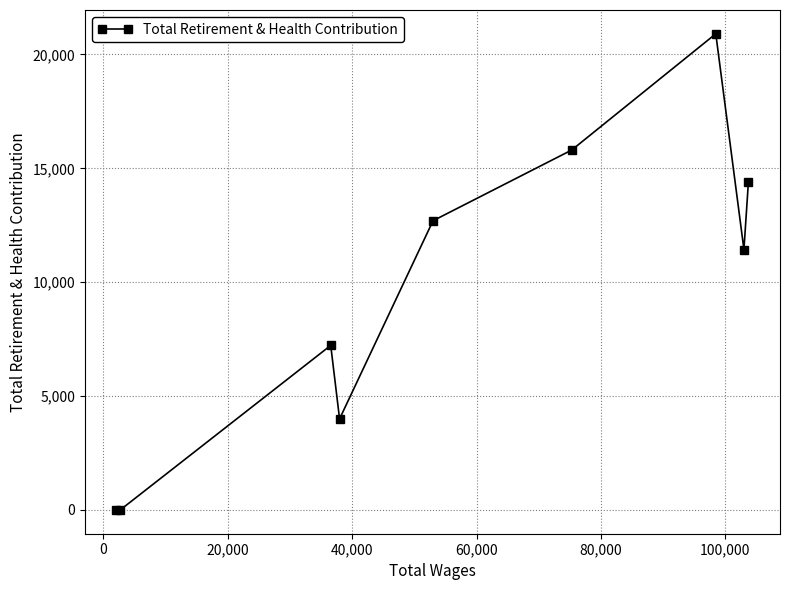

True or false: the data has more than 2 interior local peaks.

False